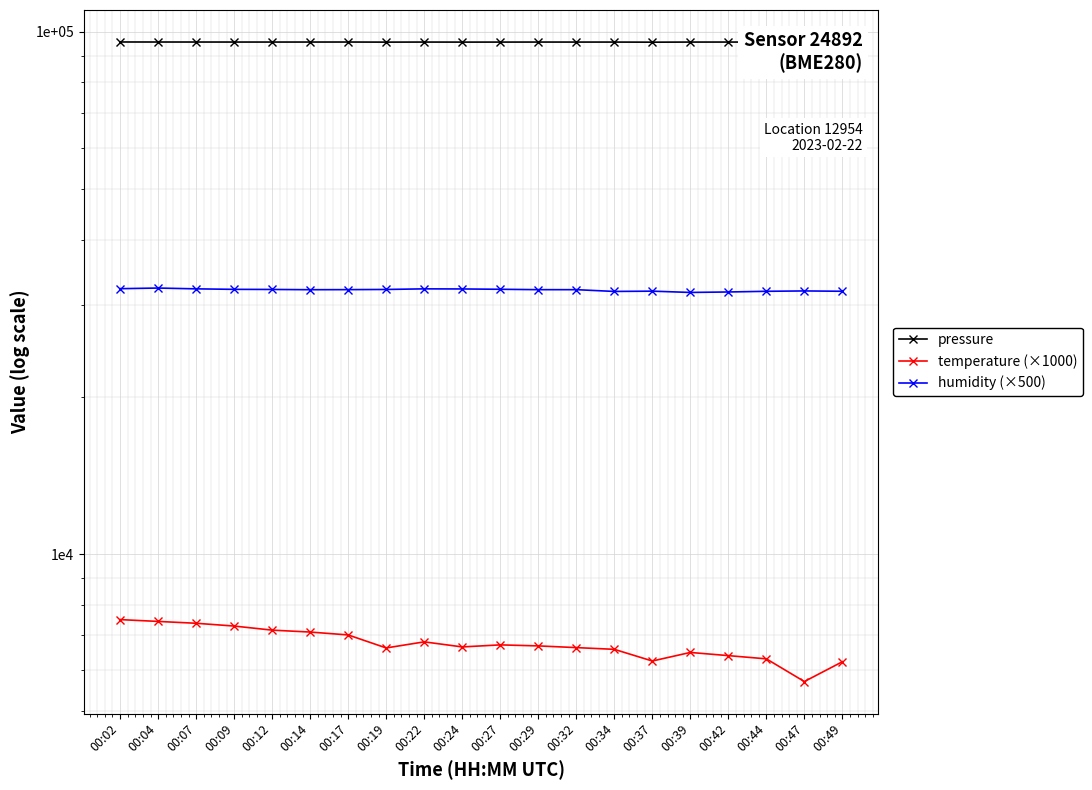

At which category is the sum across all series the highest?

00:04